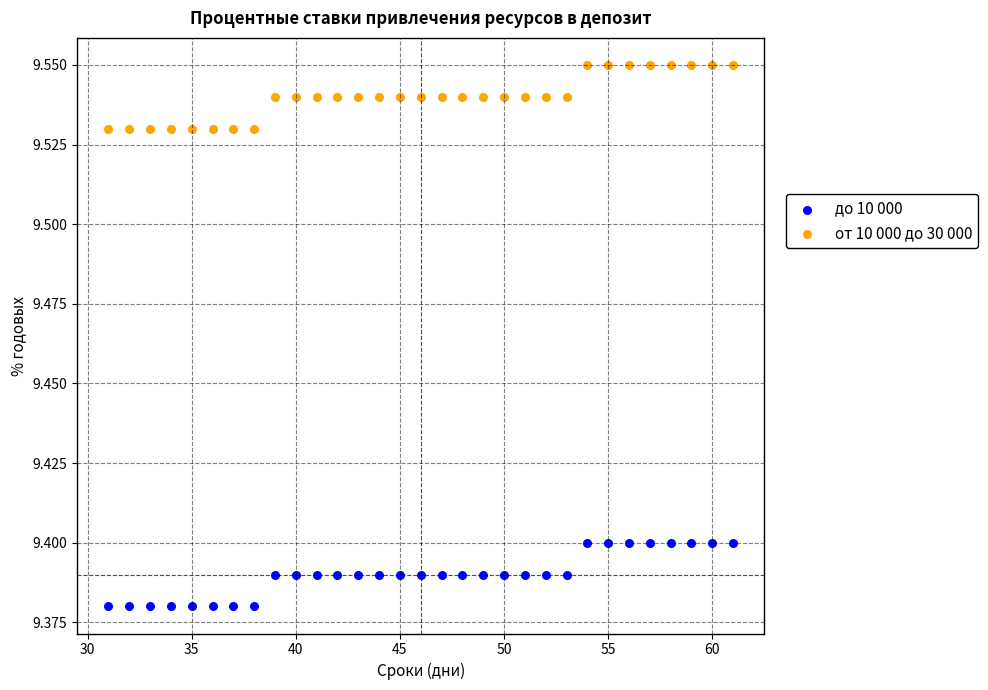

Which series reaches the minimum Y coordinate?

до 10 000